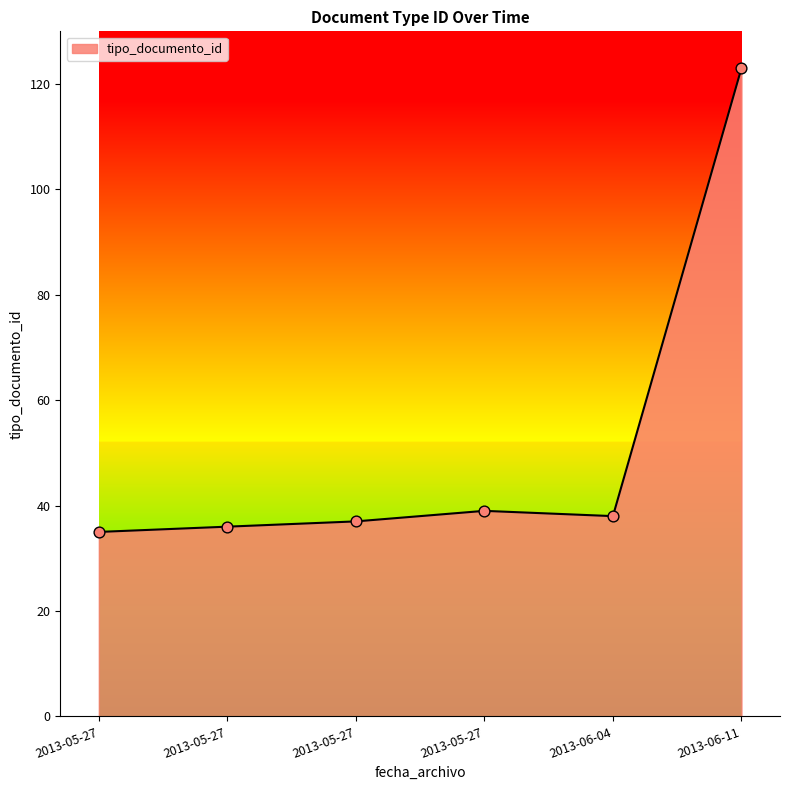

Count the number of data series in this chart.

1